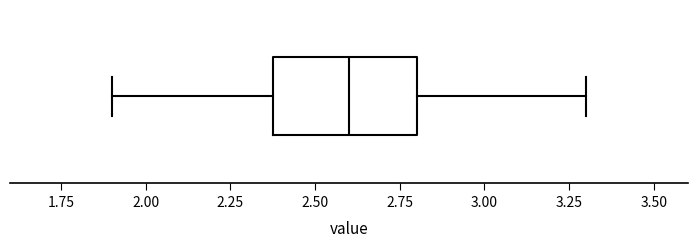

Read this box plot against the x-axis: the position of the median line, the range covered by the box, and the ends of both whiskers. The values are not printed on the chart, so give them approximately, as read against the axis.

median 2.6, box 2.4 to 2.8, whiskers 1.9 to 3.3